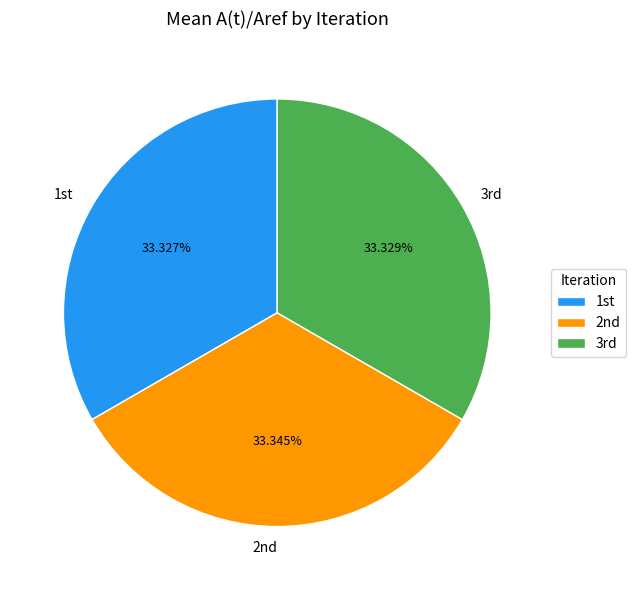

Is there any slice that represents more than half of the pie?

No